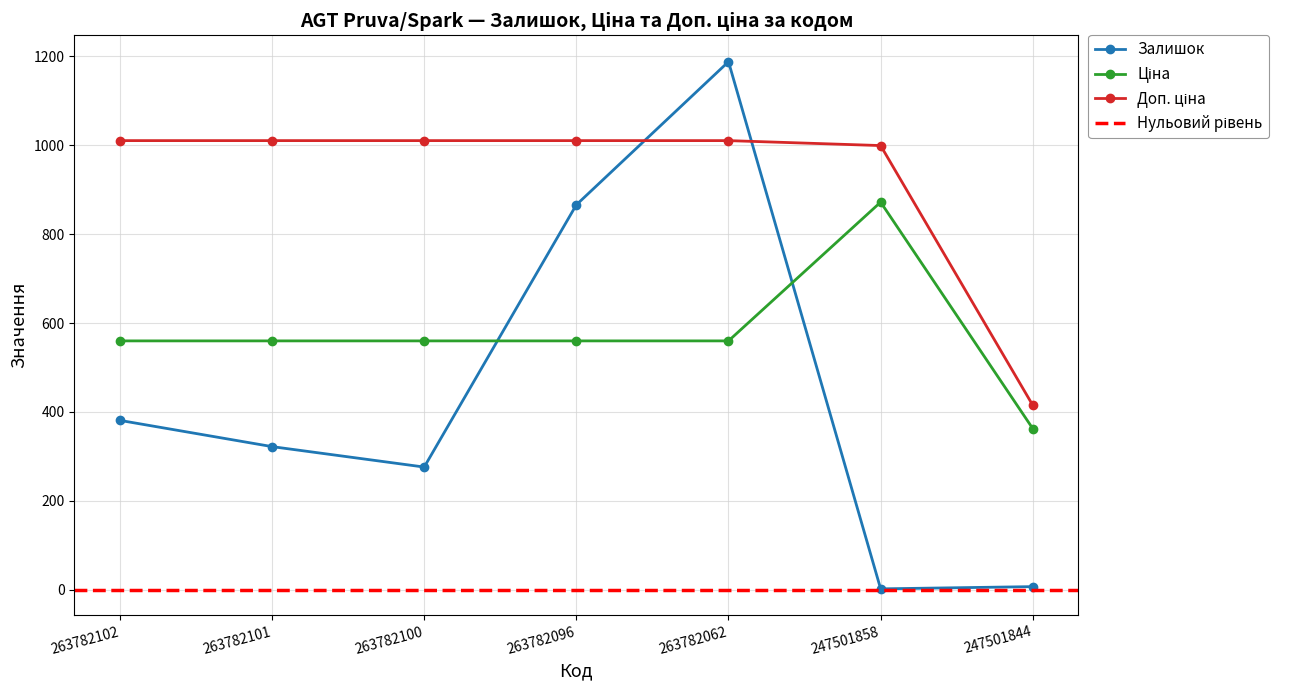

The value of Залишок at 263782096 is 588.7. True or false?

False